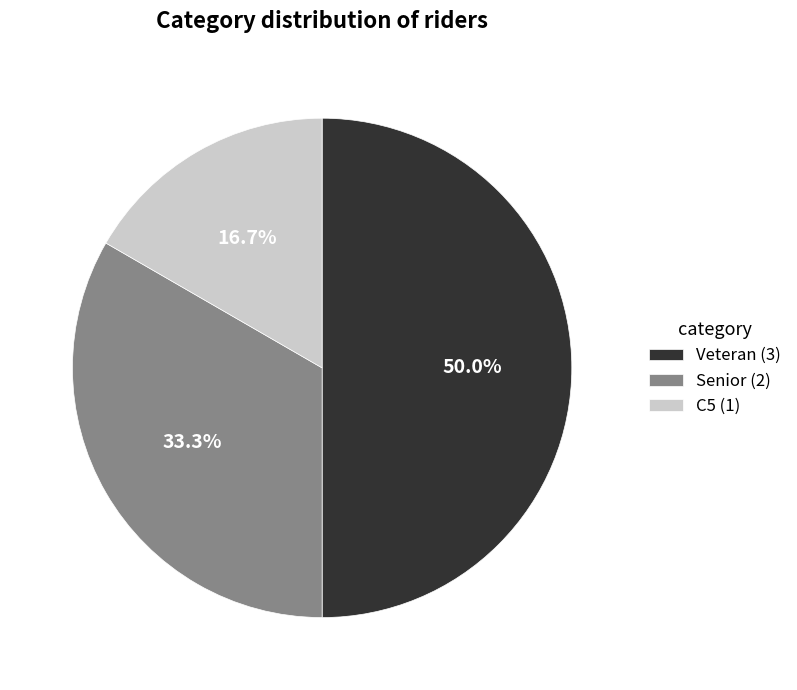

Approximately how many times larger is the value at C5 compared to Veteran?

0.3